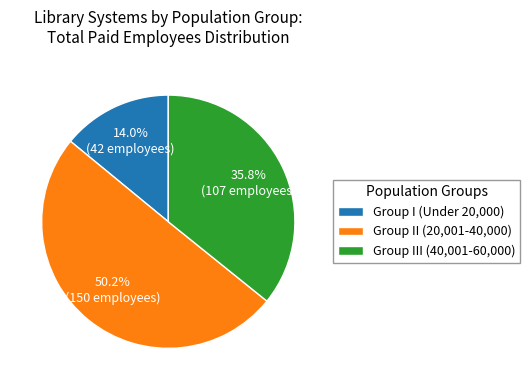

Rank the categories by value from lowest to highest.

Group I (Under 20,000), Group III (40,001-60,000), Group II (20,001-40,000)